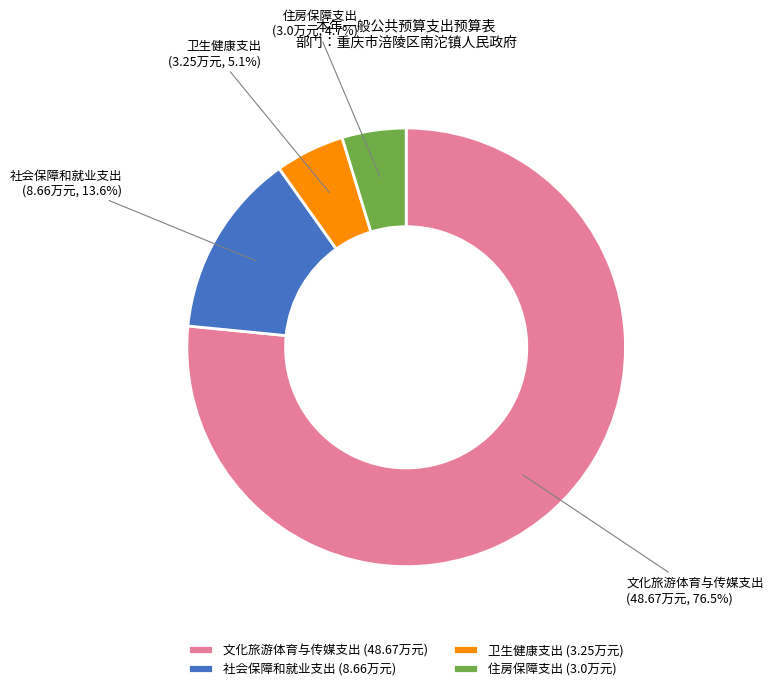

Is there a majority slice in this chart?

Yes